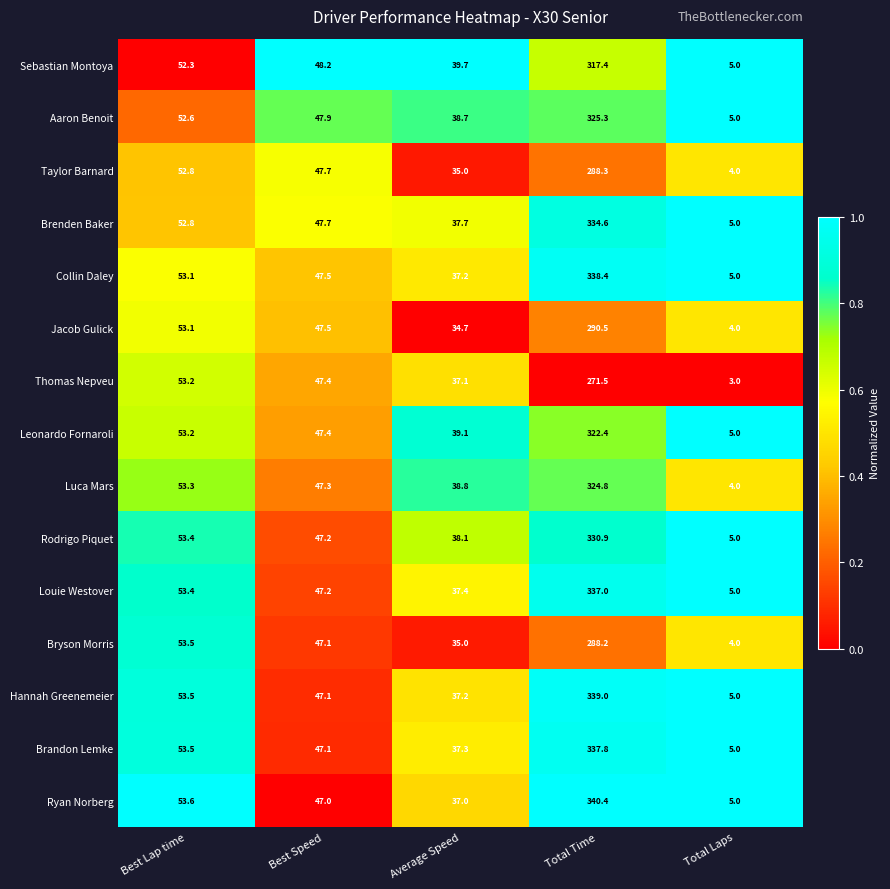

Which category has the highest value across all series?

Total Time